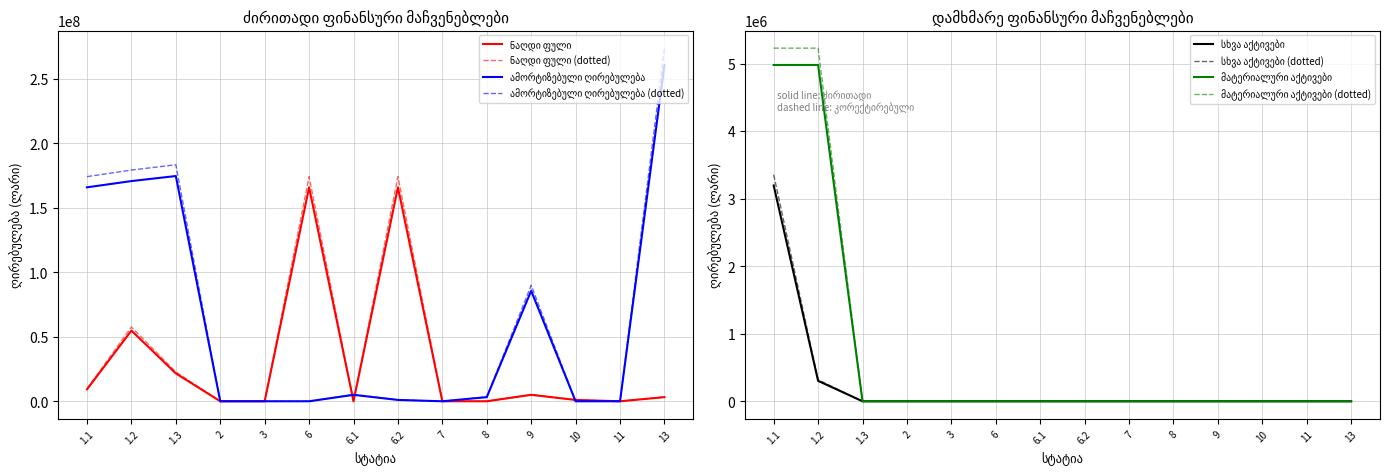

Where does the ნაღდი ფული series first go above 3195025?

1.1